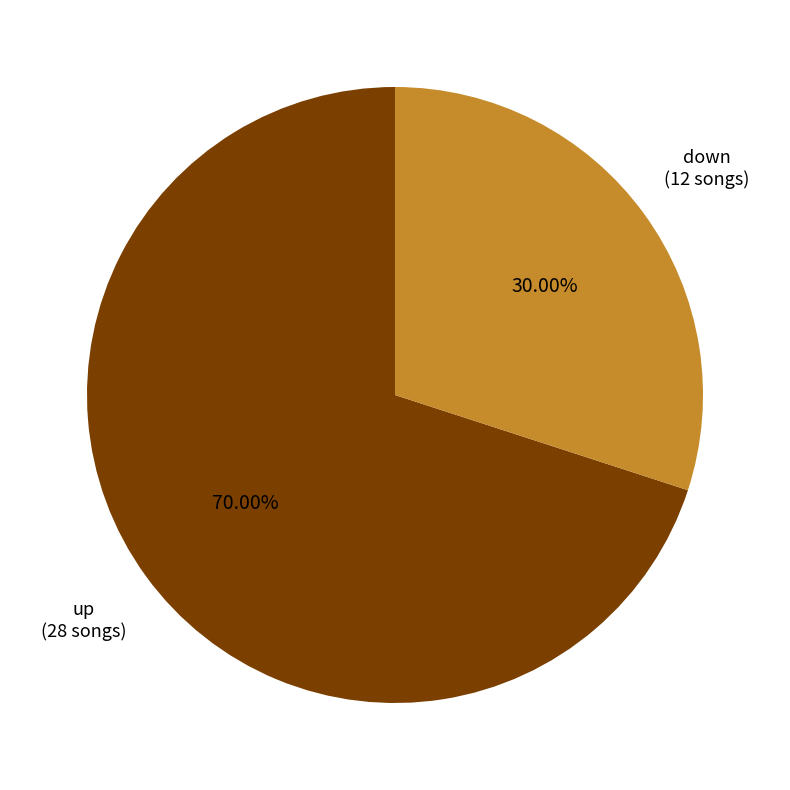

To the nearest percent, what is the average slice percentage?

50%